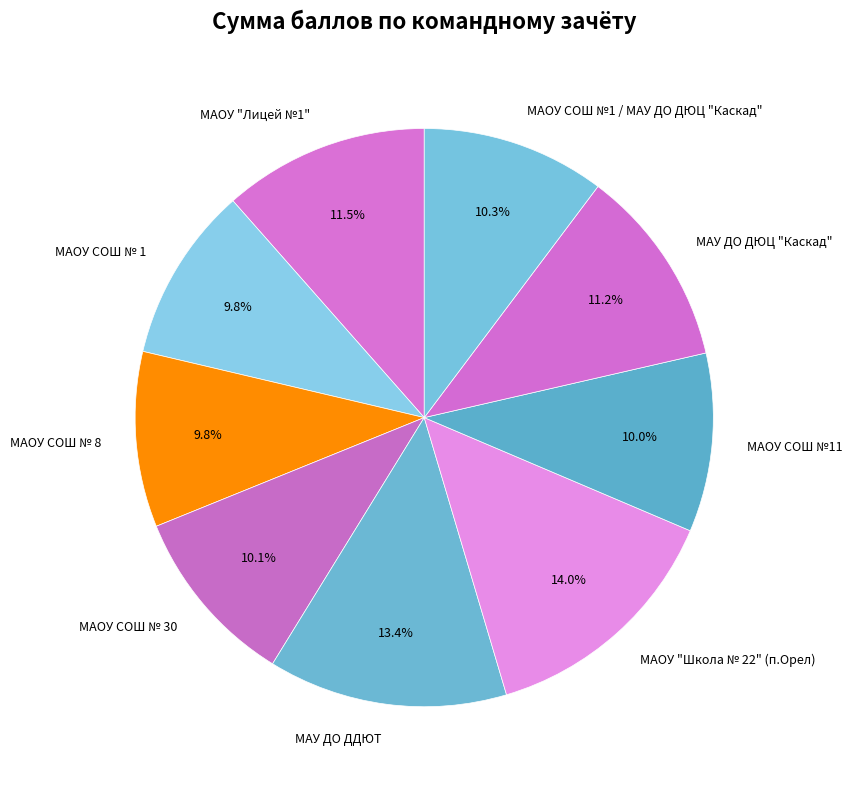

Which category has the biggest portion of the pie?

МАОУ "Школа № 22" (п.Орел)